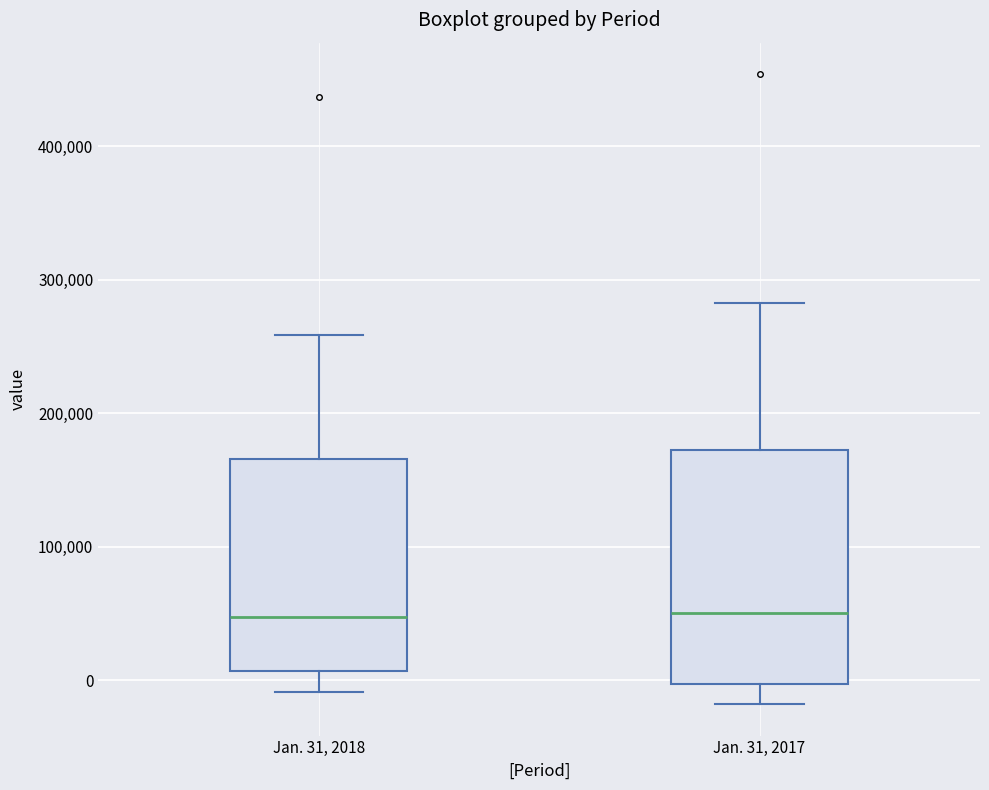

Reading left to right, transcribe this box plot: for each box, give where its median line is, the range the box spans, and where its two whiskers end, as read against the y-axis. The values are not printed on the chart, so give them approximately, as read against the axis.

Jan. 31, 2018: median 50000, box 10000 to 170000, whiskers -10000 to 260000
Jan. 31, 2017: median 50000, box 0 to 170000, whiskers -20000 to 280000